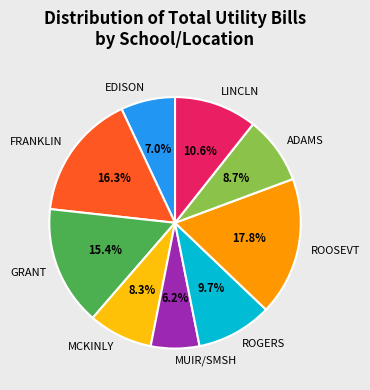

What is the total percentage of ROGERS and MCKINLY?

18.0%